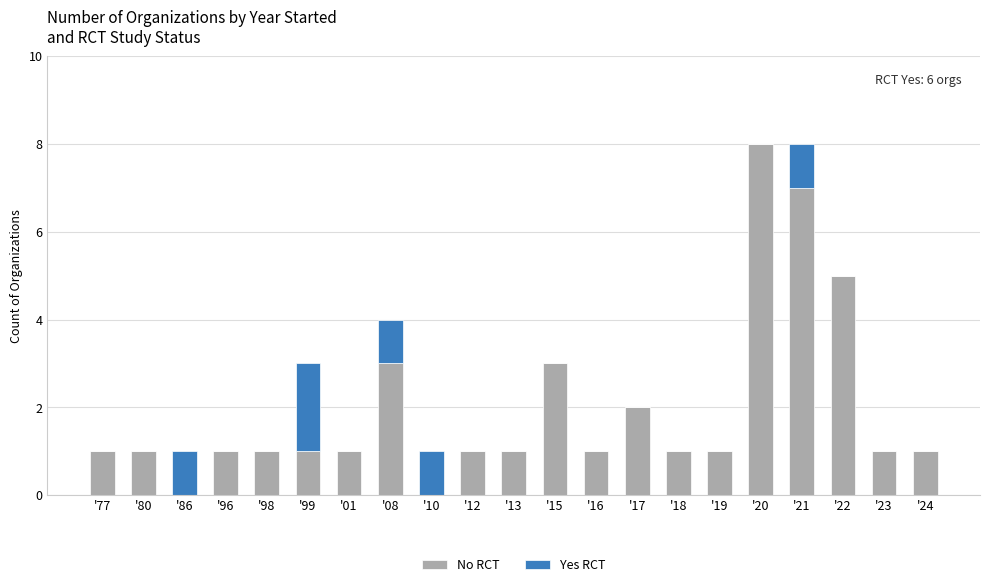

True or false: No RCT has a value of 2 at '15.

False